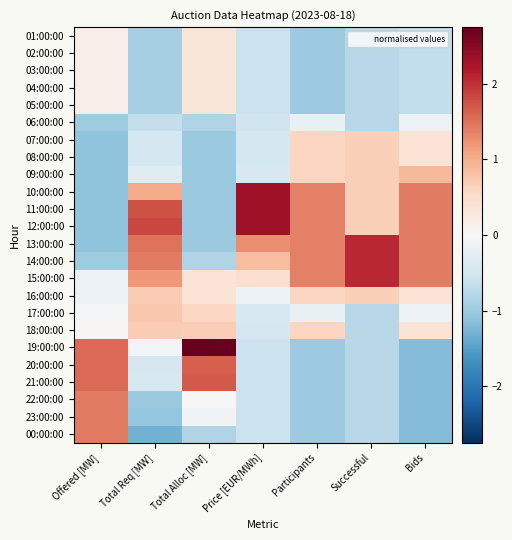

At how many categories does at least one series exceed 0?

7